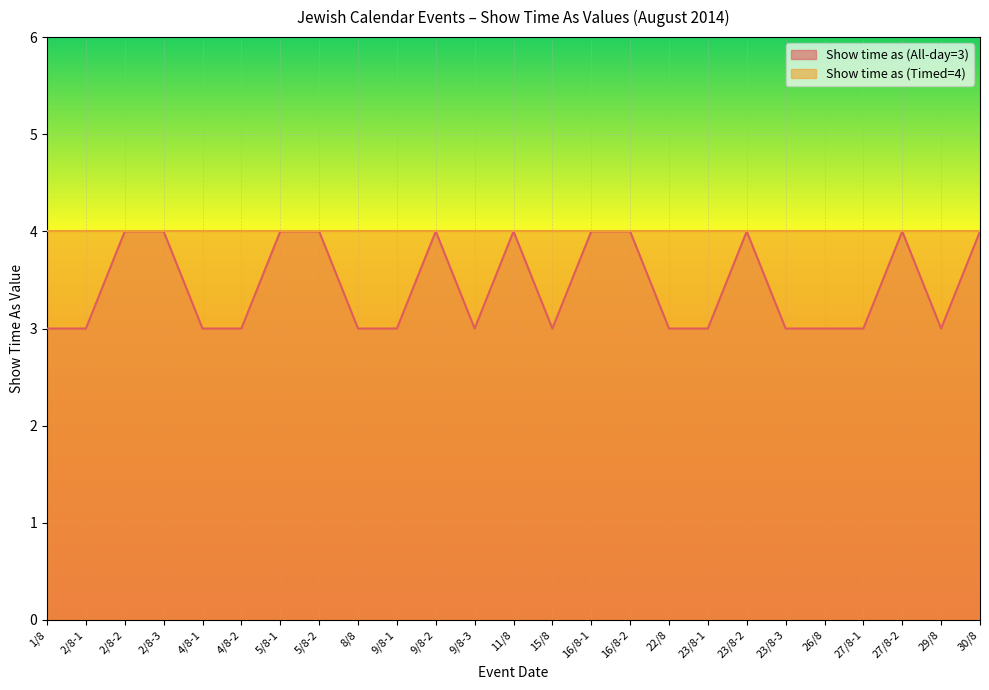

What is the change in value from 26/8 to 30/8?

+1